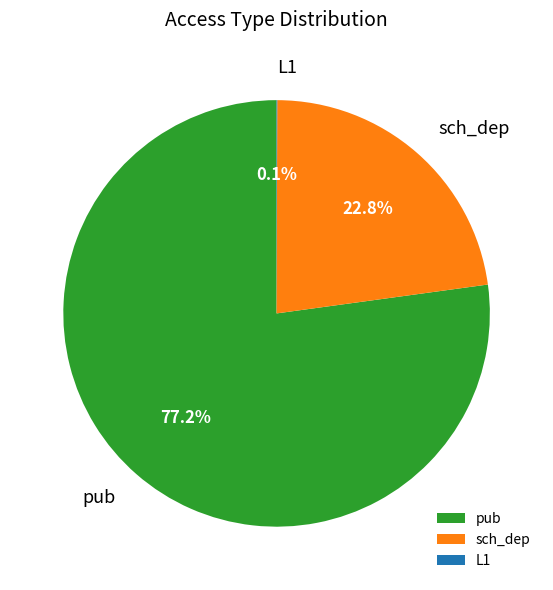

How much of the chart is everything except sch_dep?

77.2%